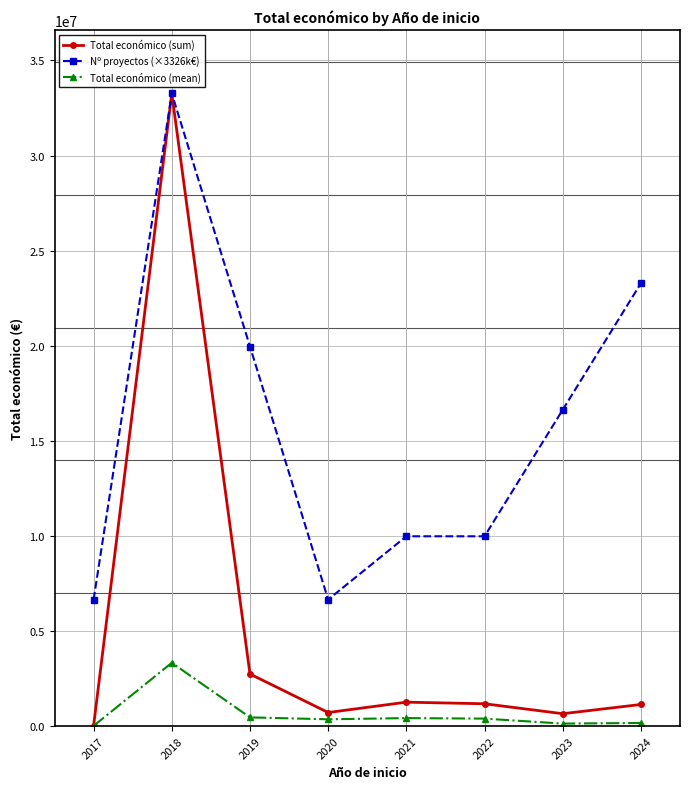

What is the difference between the maximum and second lowest values in the Total económico (mean) series?

3196158.8